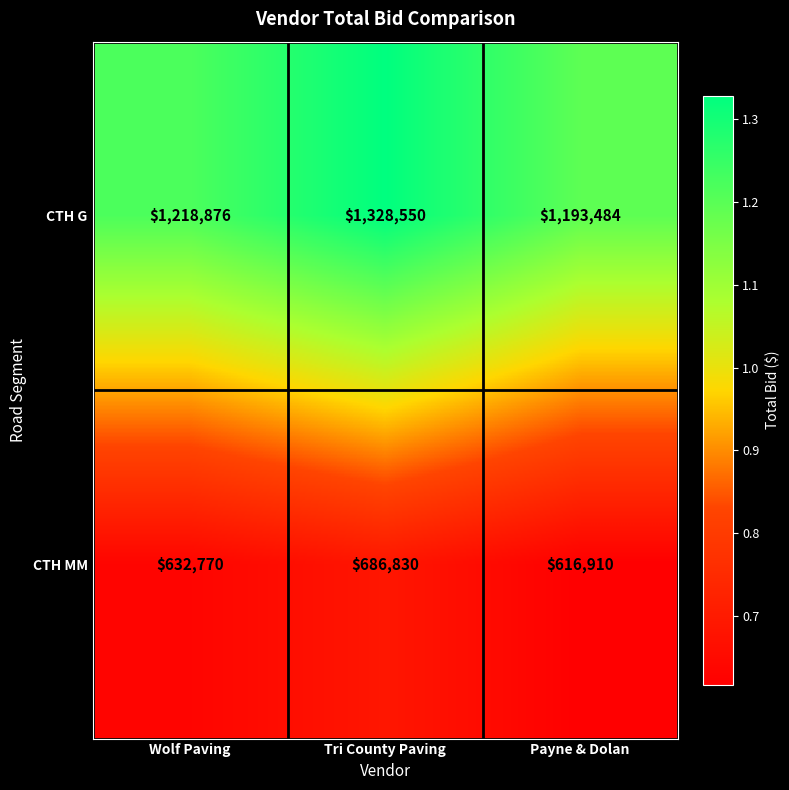

At which category does the chart reach its minimum across all series?

Payne & Dolan